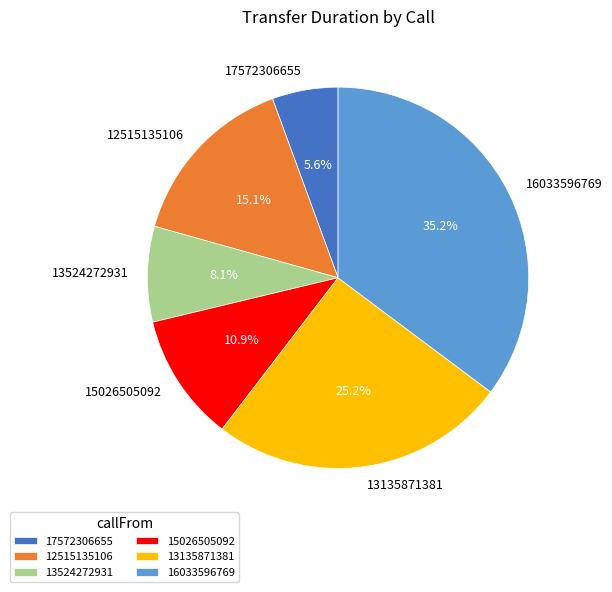

Is it true that 15026505092 is 1% of the pie?

False